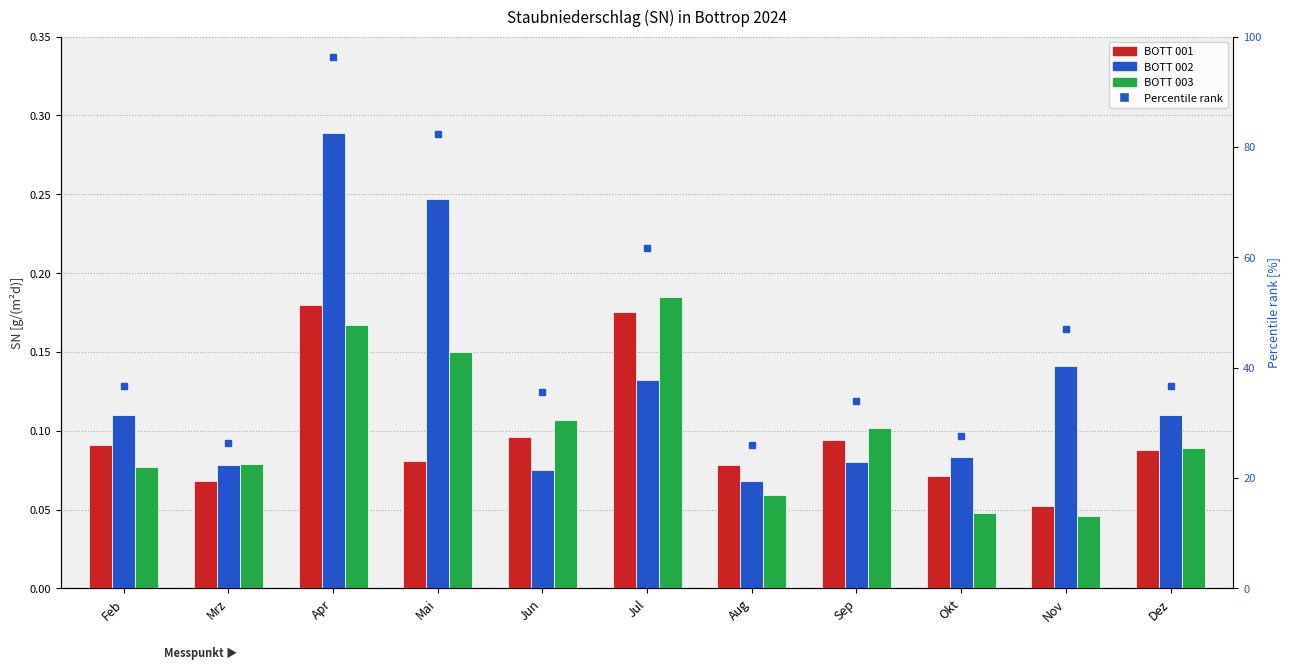

Rank the series by their maximum value, from lowest to highest.

BOTT 001, BOTT 003, BOTT 002